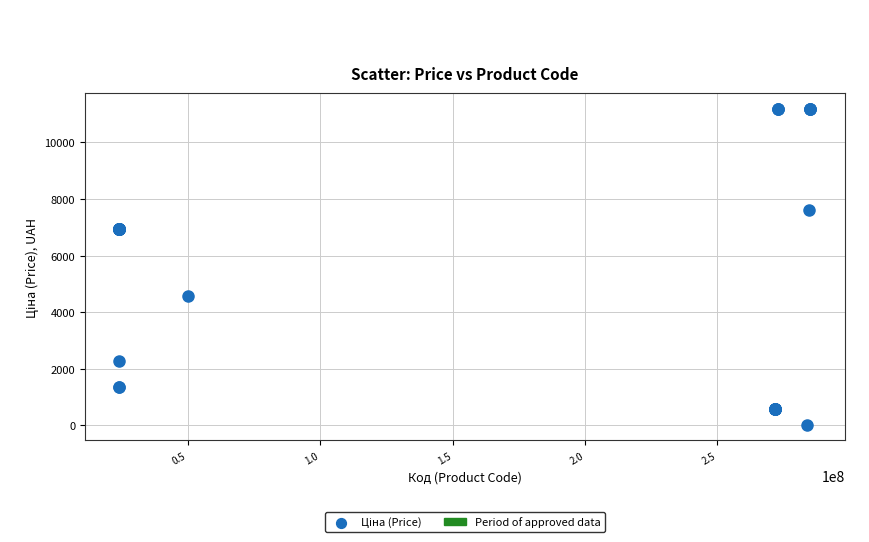

What Y value in the scatter plot is closest to 5610?

4561.9